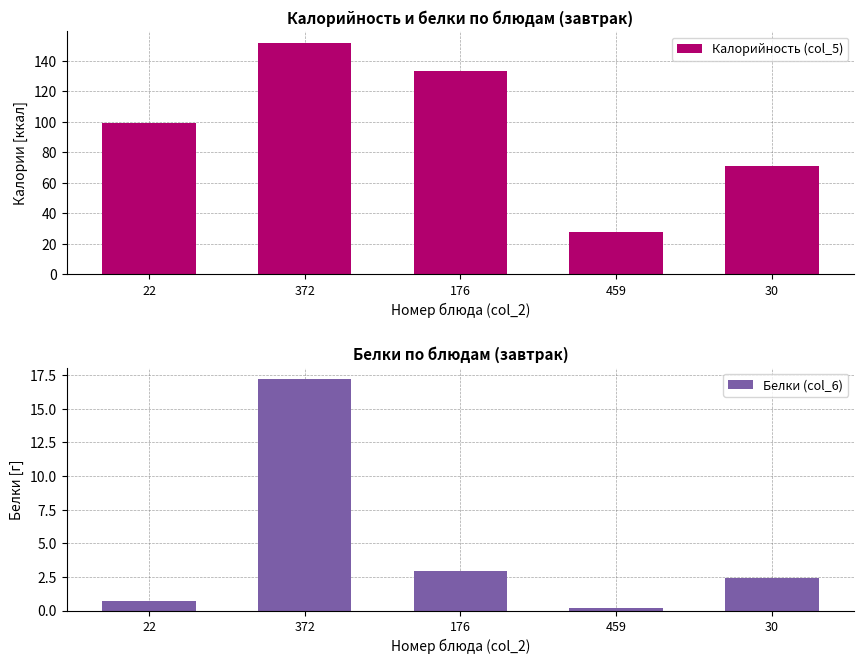

What is the sum of the Белки (col_6) values at 372 and 30?

19.6